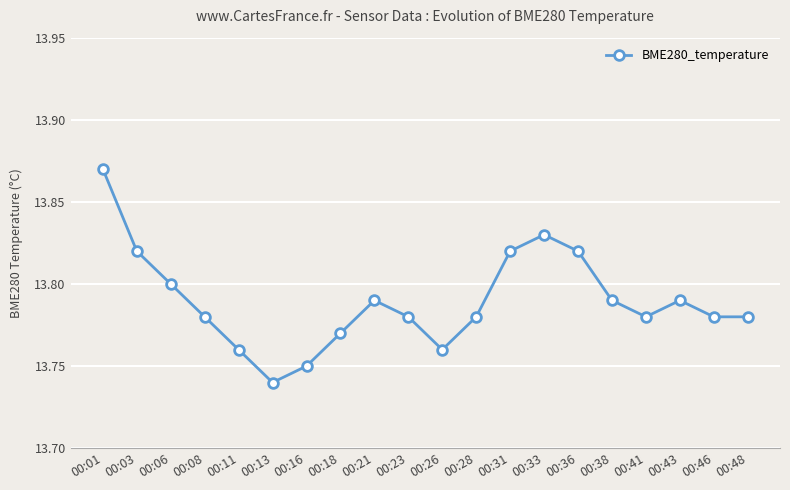

Approximately how many times larger is the value at 00:23 compared to 00:31?

1.0